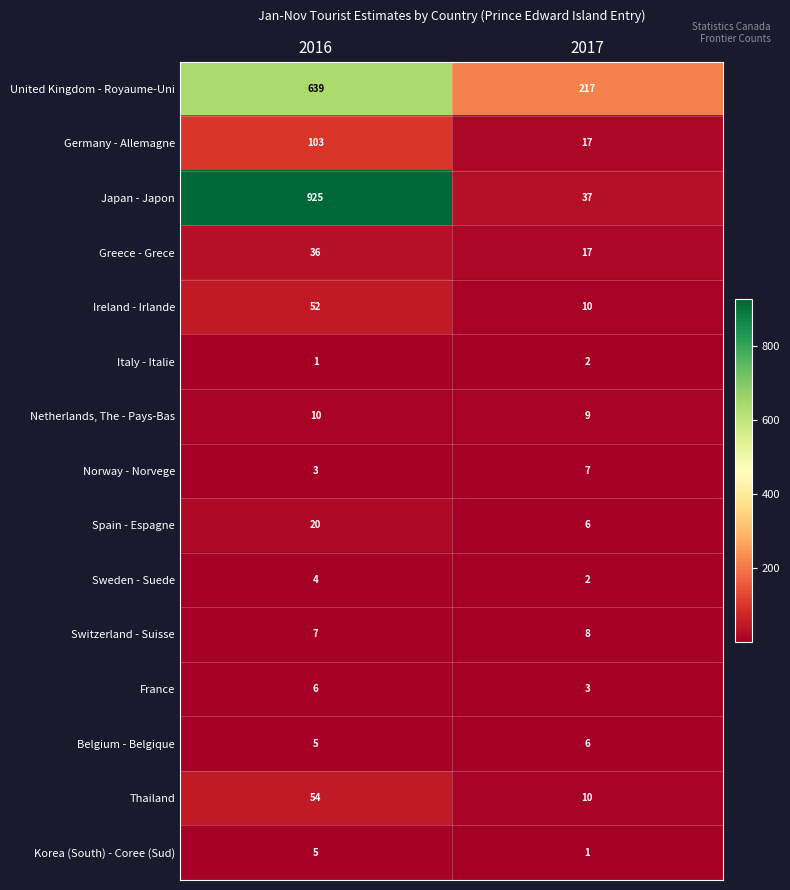

Which series changed the most between 2016 and 2017?

Japan - Japon